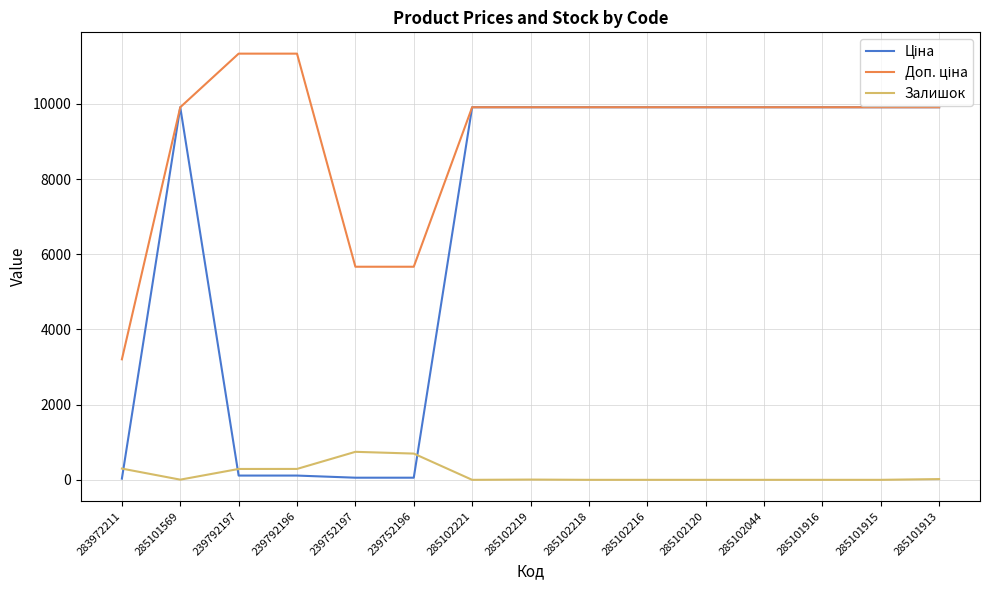

What is the spread (max minus min) of values at 285102120?

9908.5